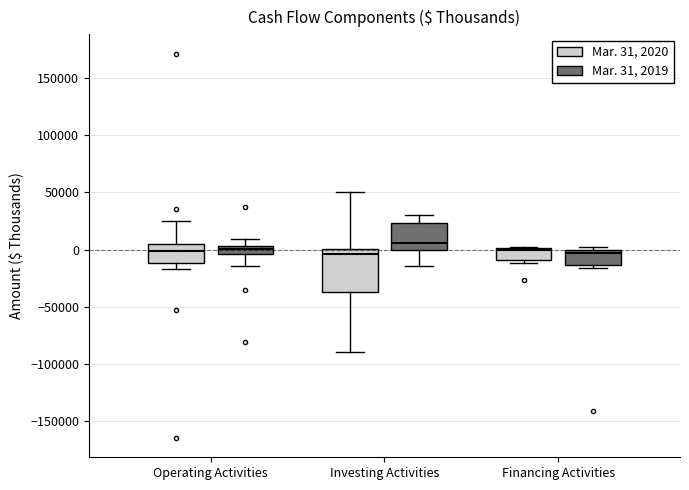

Which box is the tallest, from its lower edge to its upper edge?

Investing Activities (Mar. 31, 2020)